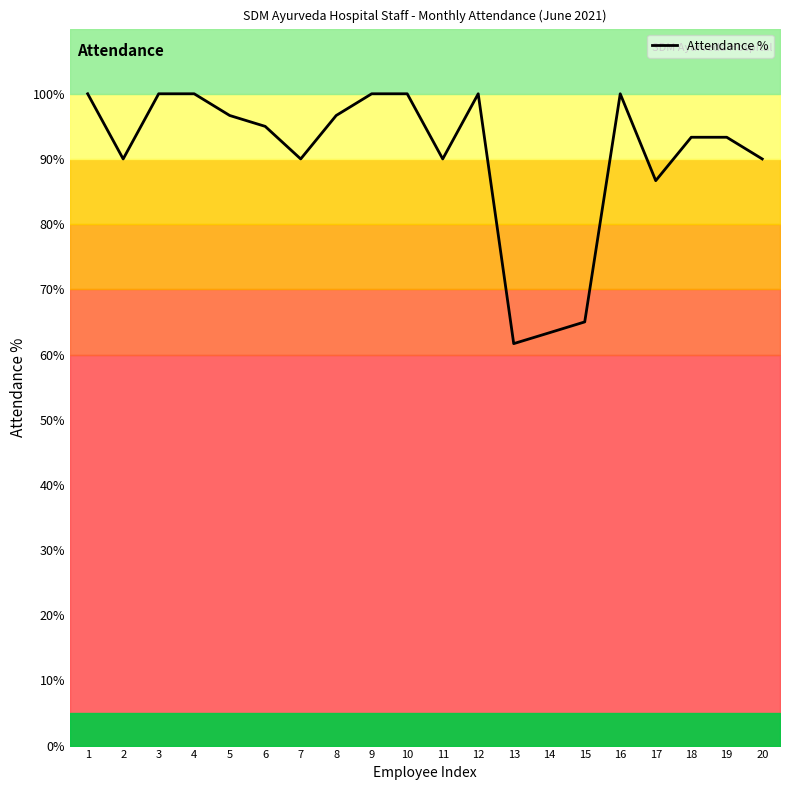

What is the smallest value displayed?

61.7